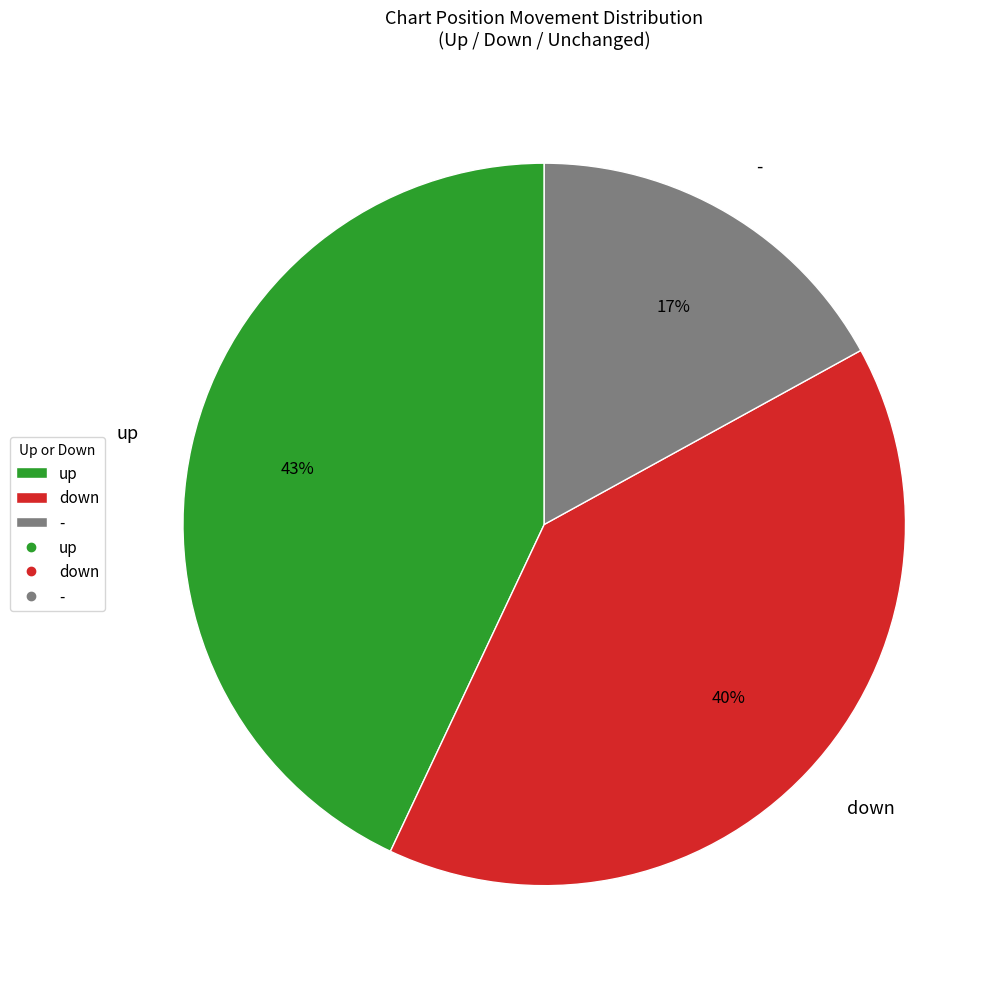

True or false: up accounts for 49% of the total.

False